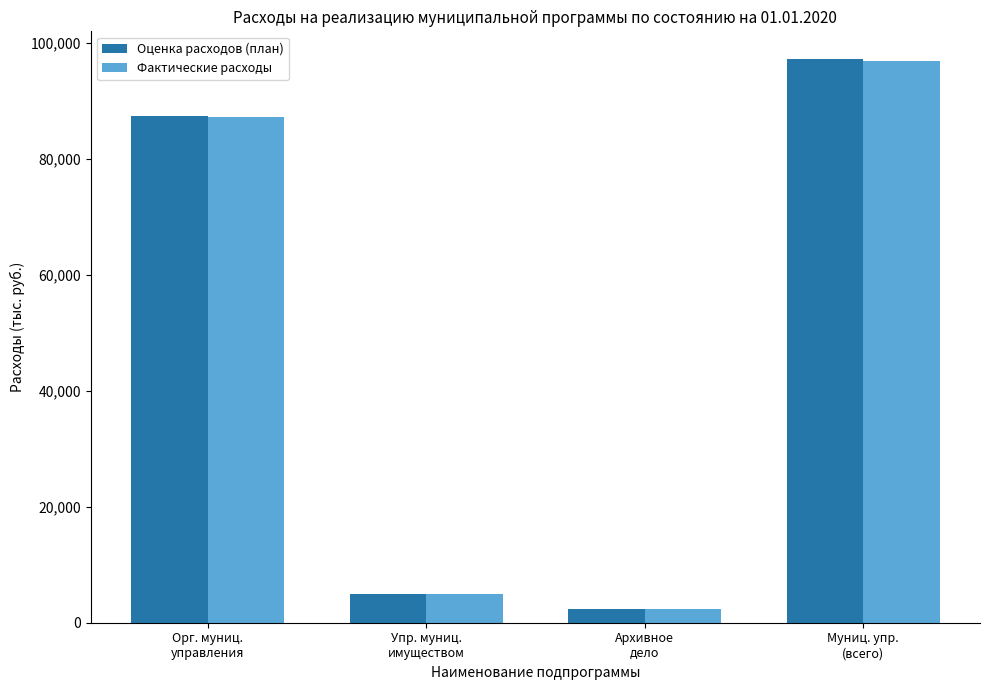

What is the difference between the Фактические расходы values at Архивное
дело and Упр. муниц.
имуществом?

2524.1